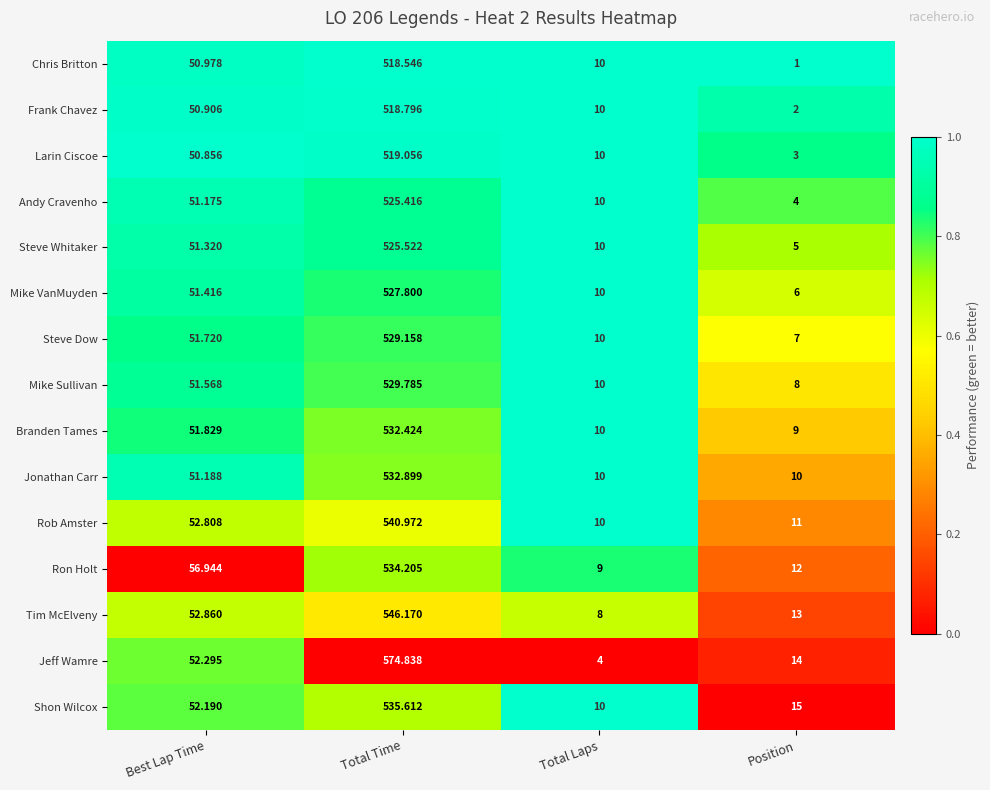

Which series has the widest spread of values?

Jeff Wamre